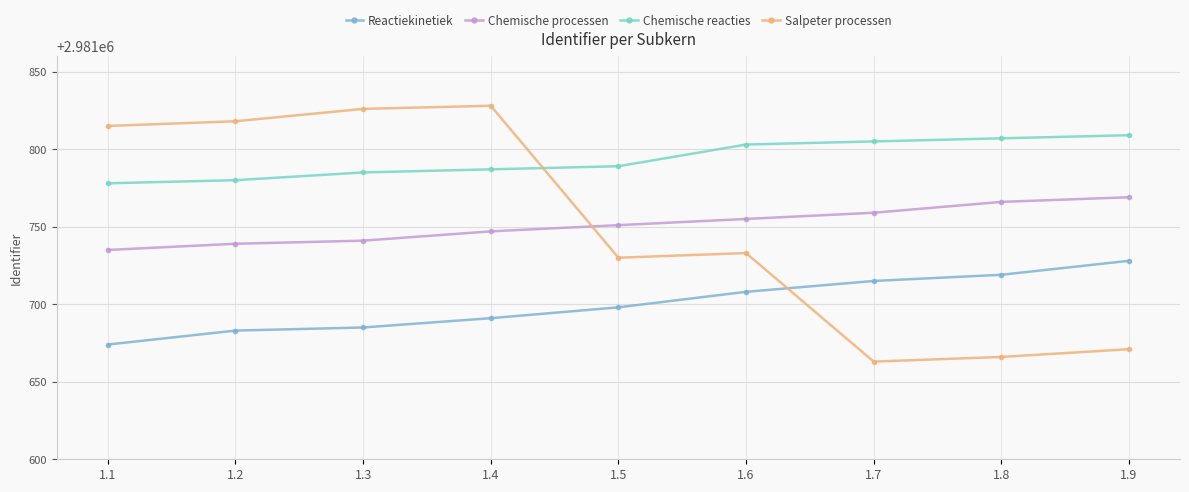

True or false: Reactiekinetiek has more than 2 interior local peaks.

False